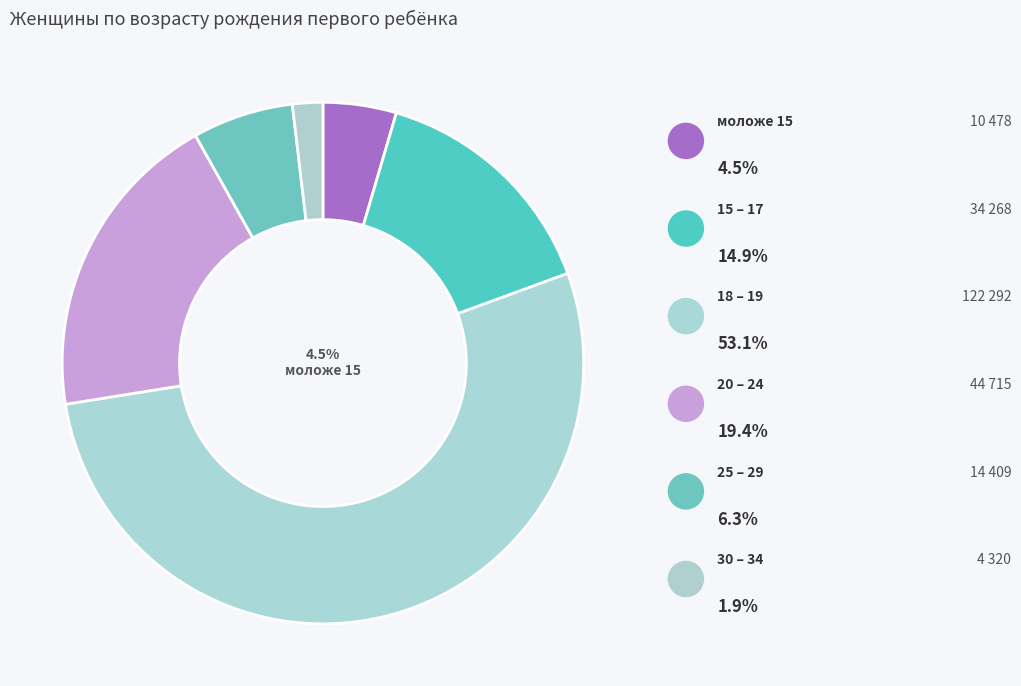

True or false: 20 – 24 accounts for 13% of the total.

False